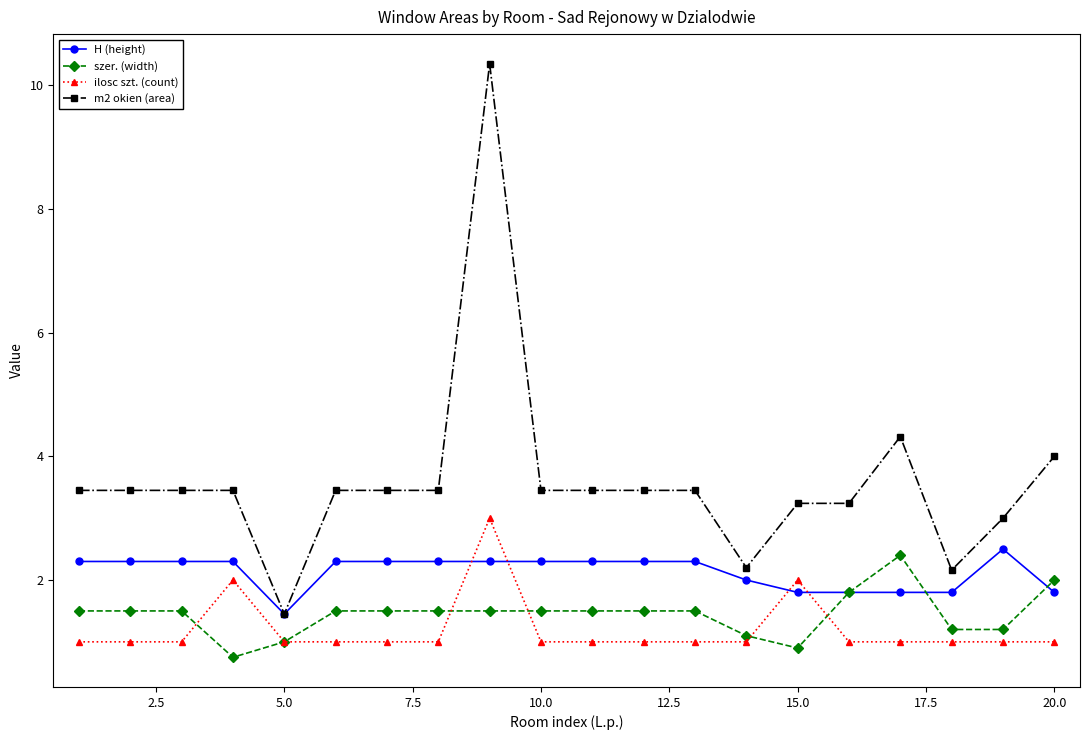

What is the maximum value for szer. (width)?

2.4